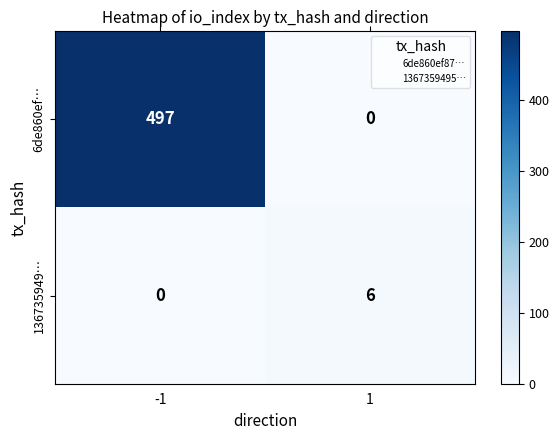

Is it true that 136735949… equals 0 at -1?

True